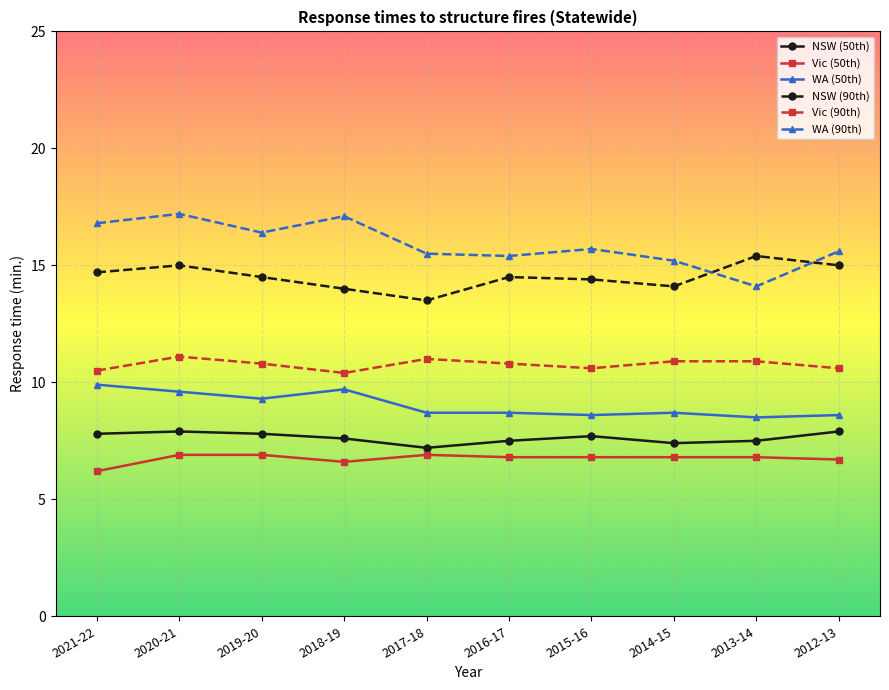

What is the maximum value for Vic (50th)?

6.9